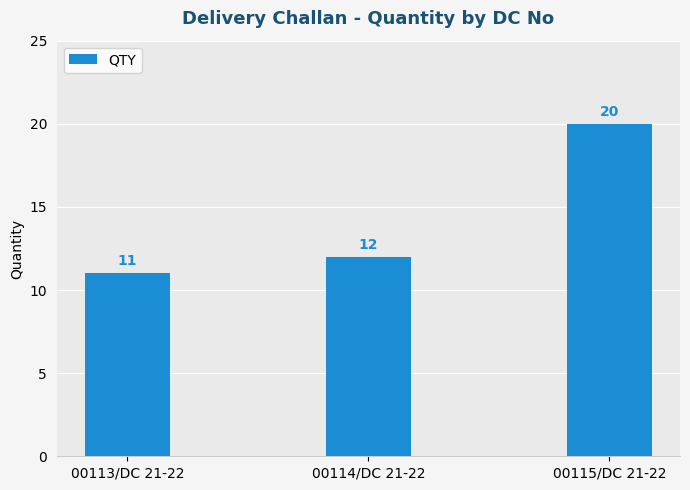

What is the average value?

14